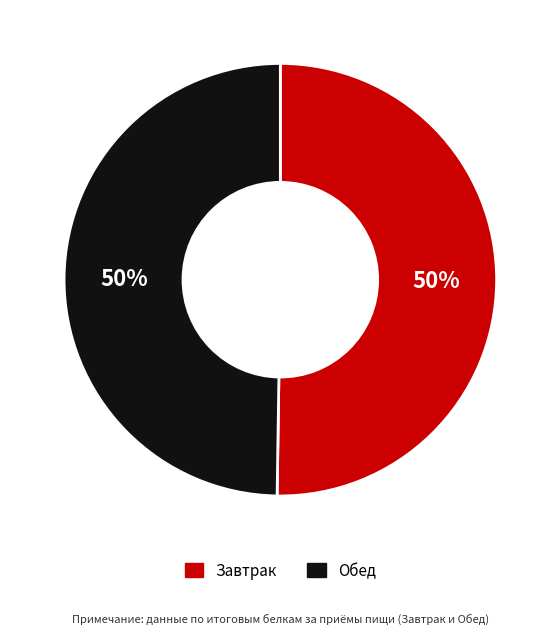

Do Завтрак and Обед together represent more than half of the pie?

Yes